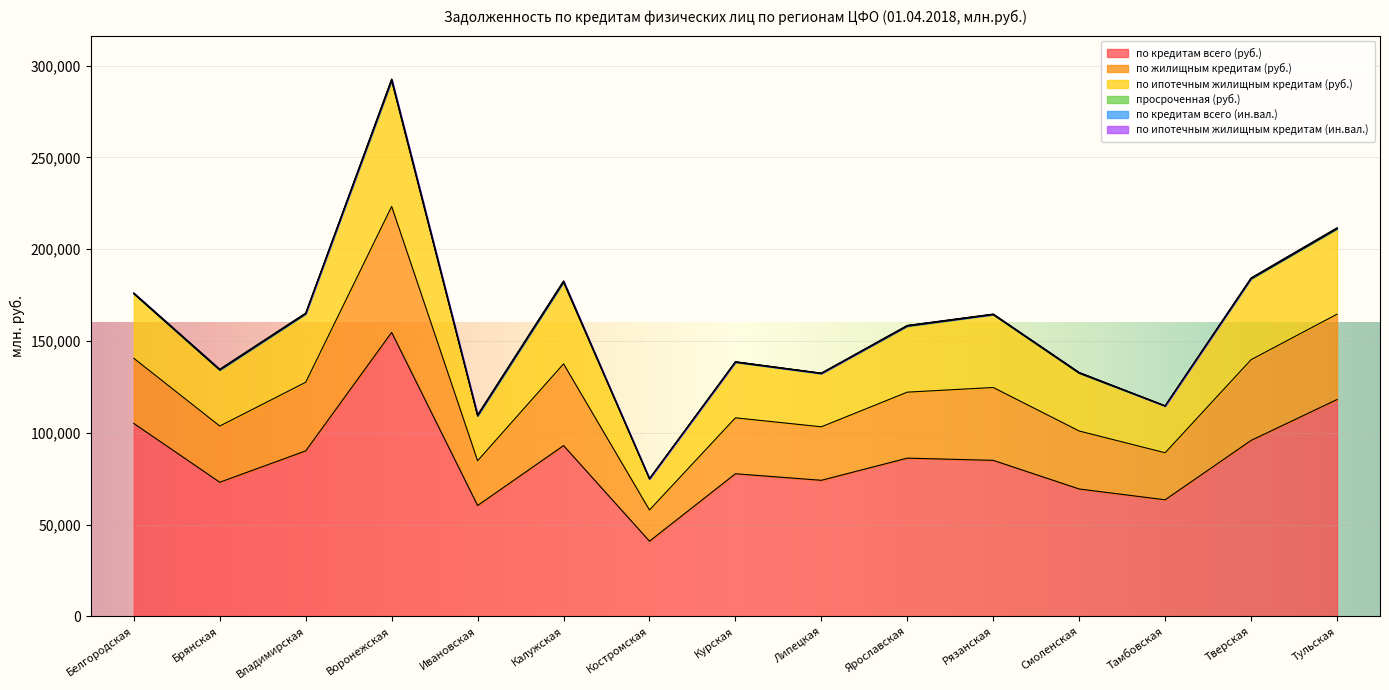

What is the label of the 7th point from the left?

Костромская